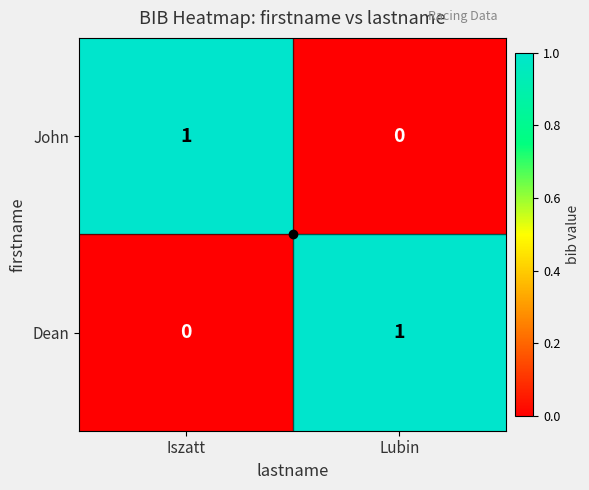

Which category has the highest value in the John series?

Iszatt